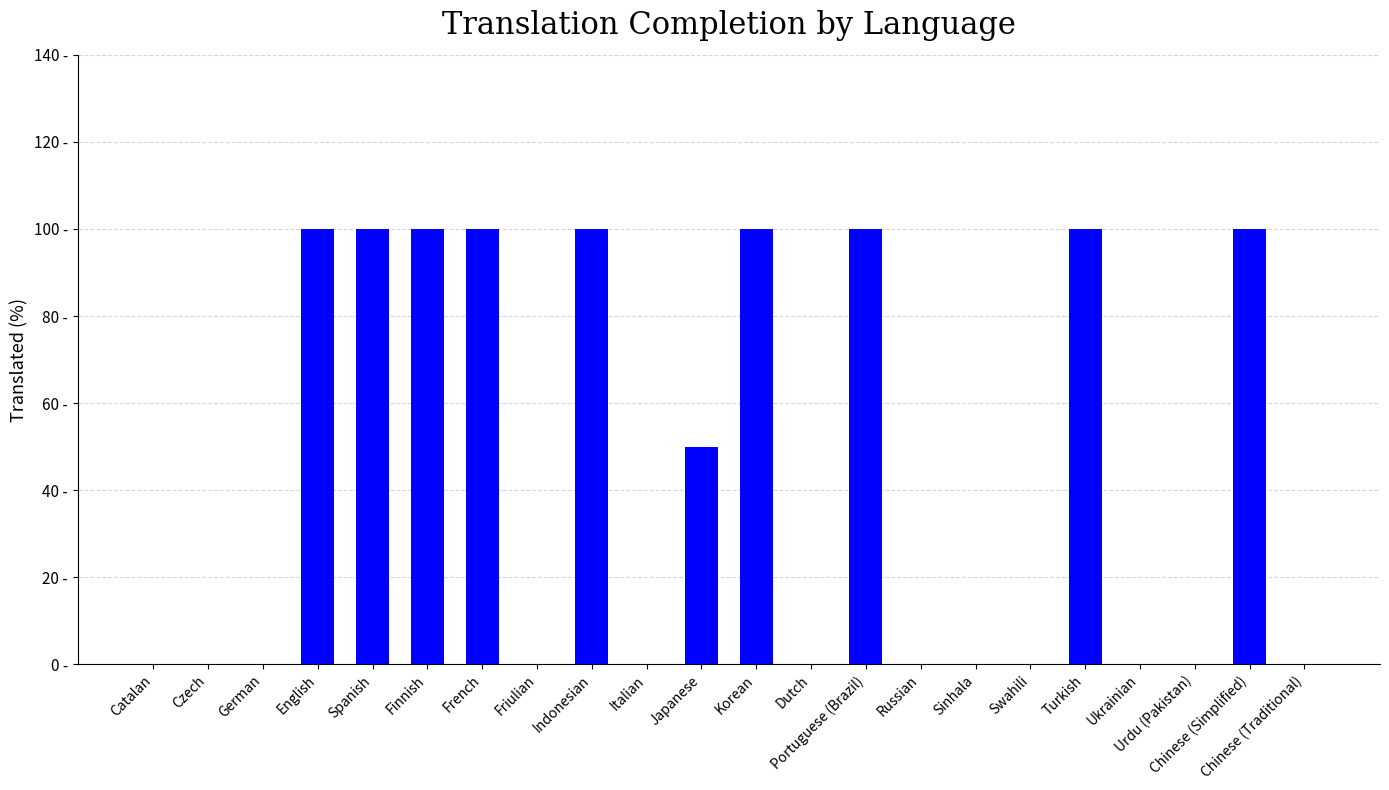

How many values are between 0 and 100?

22